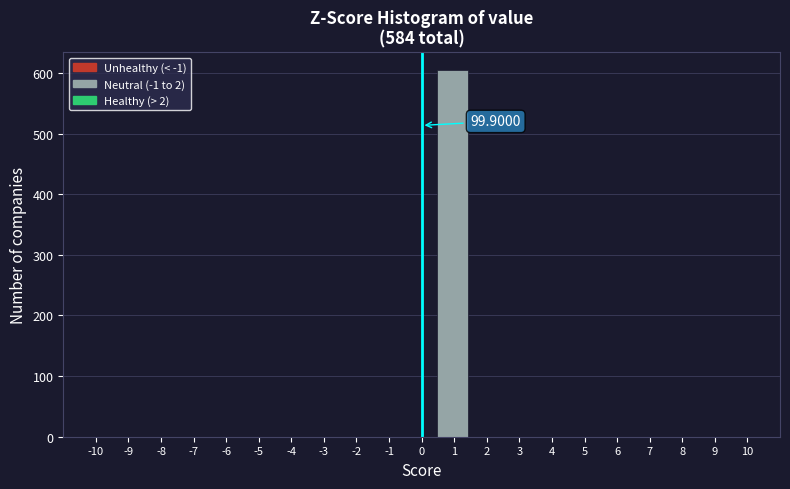

Over which range of the x-axis is the bar tallest?

0.5 to 1.4